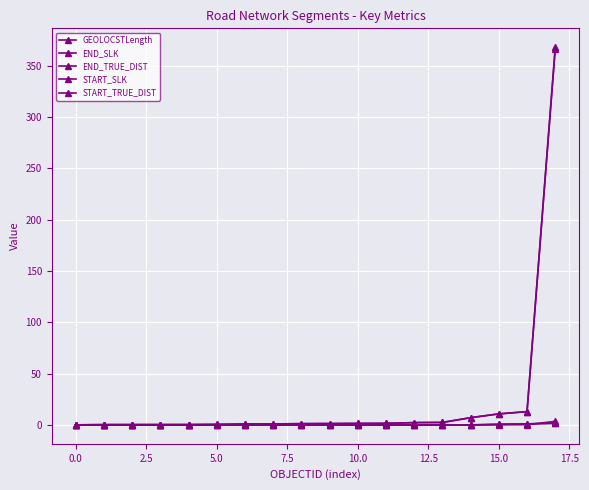

Is this an area chart (filled region under the line)?

No